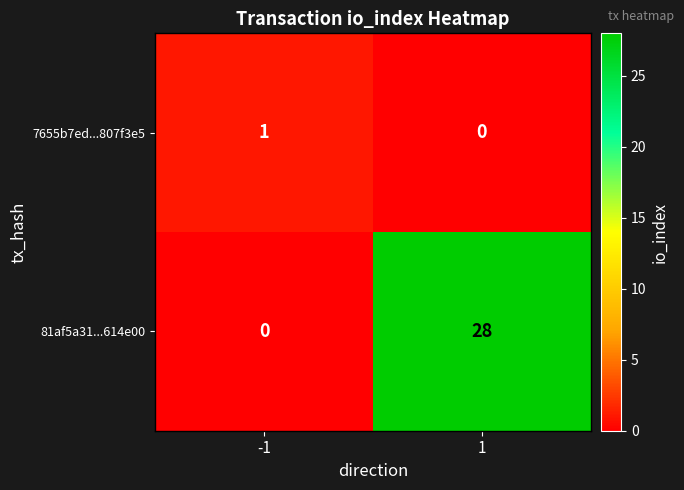

What is the average value of the 81af5a31...614e00 series?

14